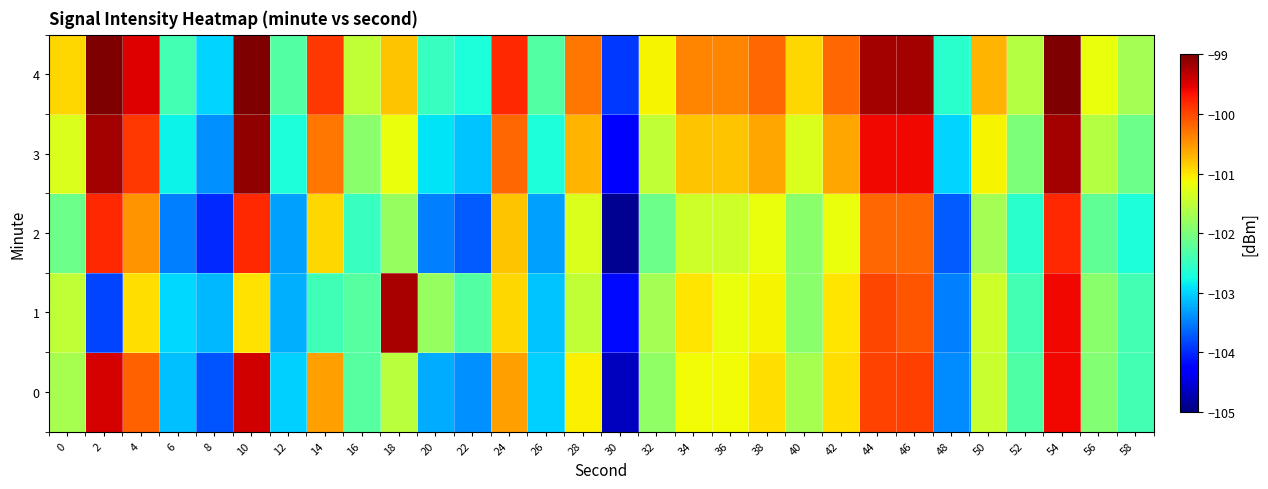

At which category is the sum across all series the highest?

54